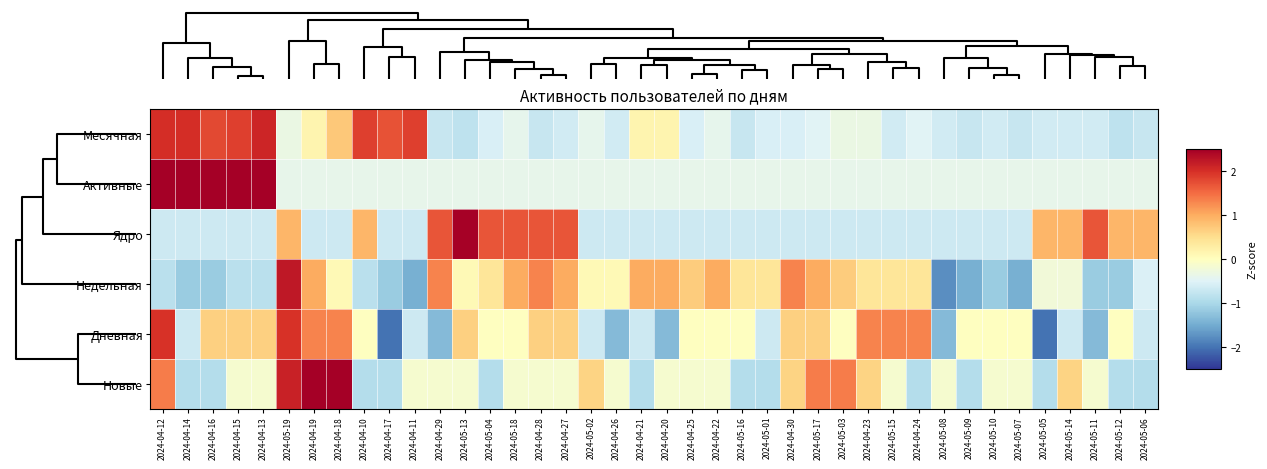

Rank the series by their maximum value, from lowest to highest.

Дневная, Месячная, Недельная, Ядро, Активные, Новые